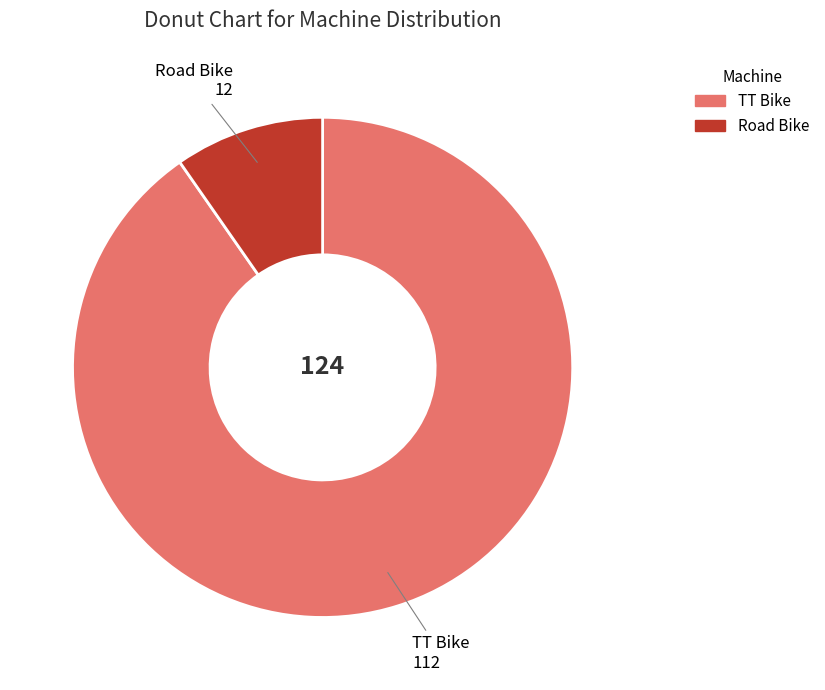

The Road Bike slice represents 10% of the pie. True or false?

True